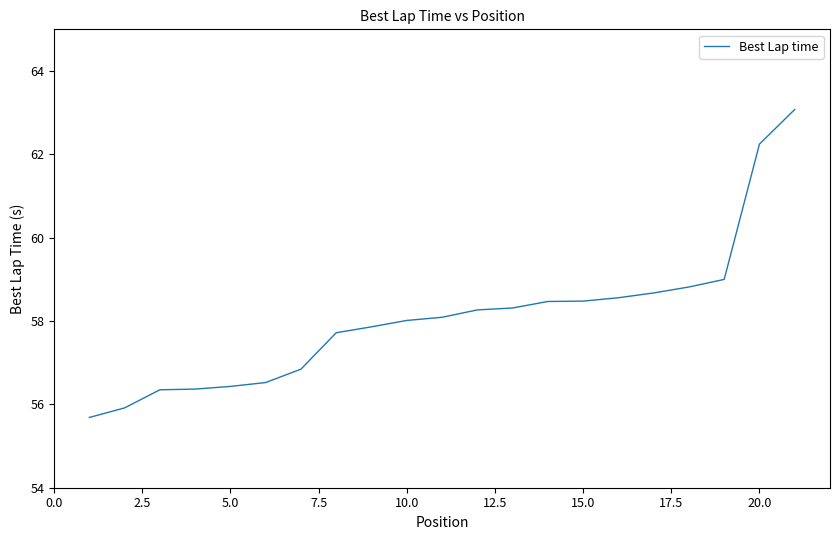

What is the smallest value displayed?

55.7